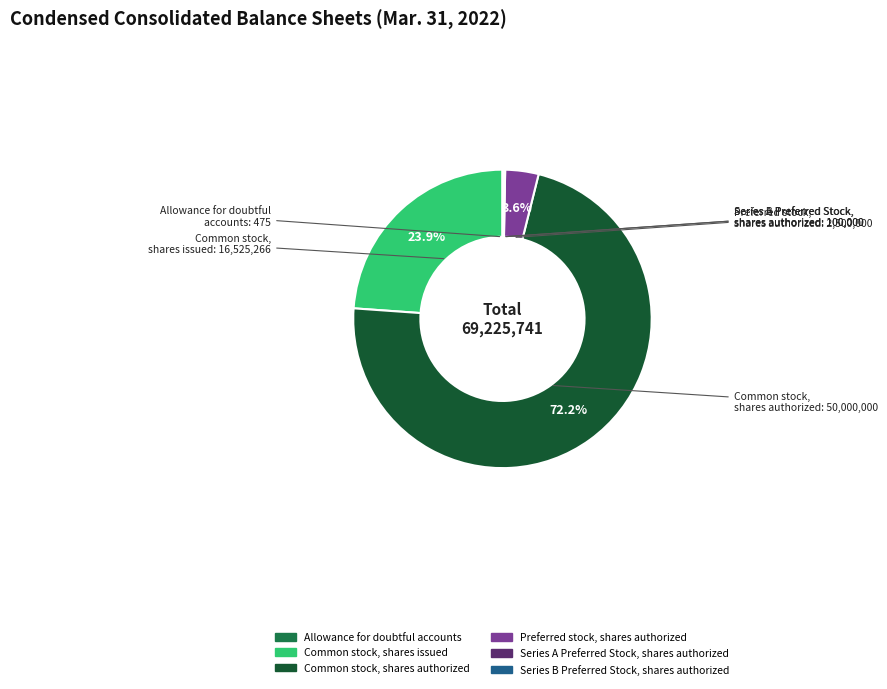

What percentage is NOT represented by Common stock, shares issued?

76.1%